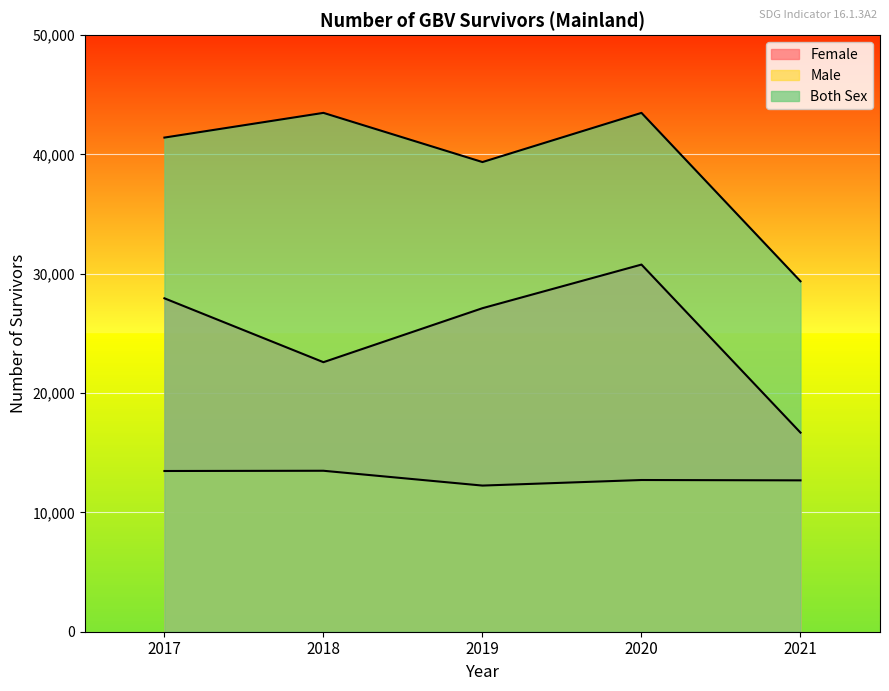

What is the difference between the second highest and second lowest values in the Both Sex series?

4122